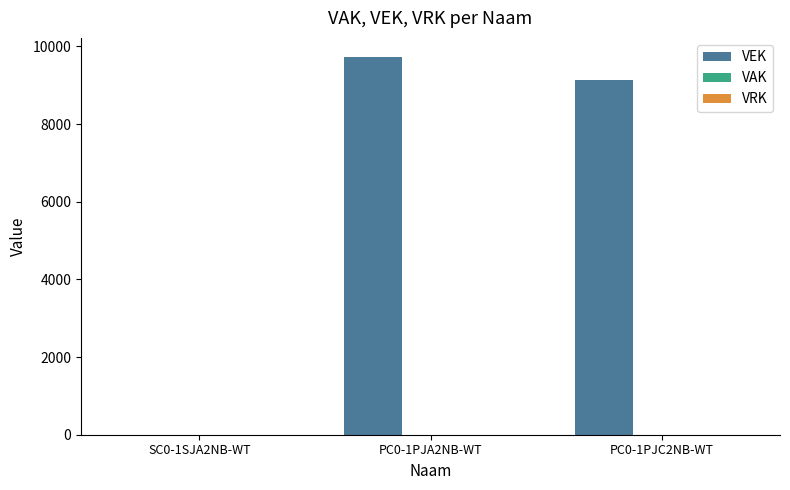

Are the bars grouped side by side (vs. stacked)?

No